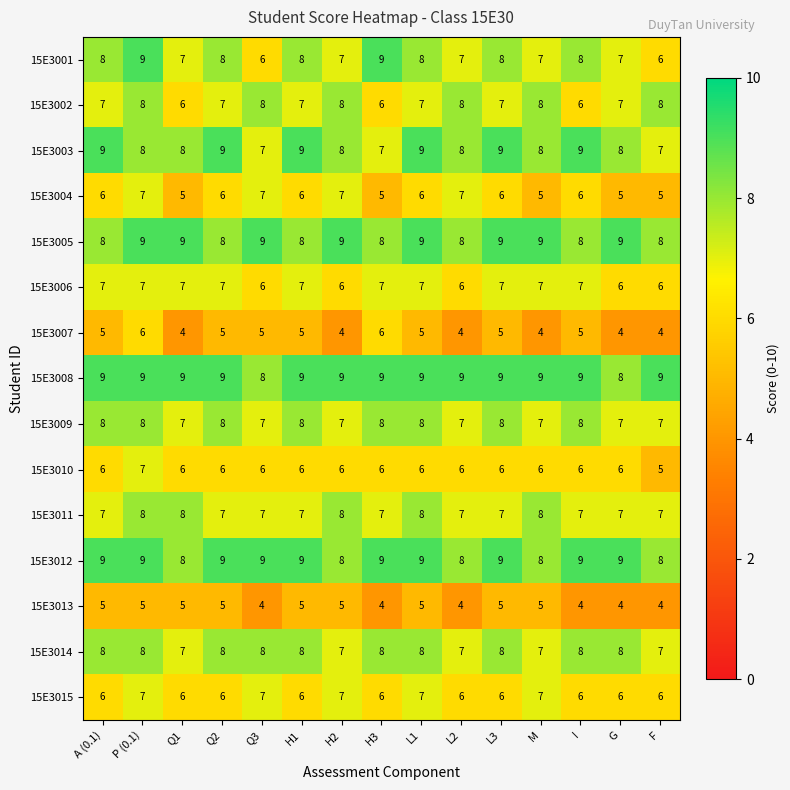

How many 15E3015 values are between 6 and 7?

15